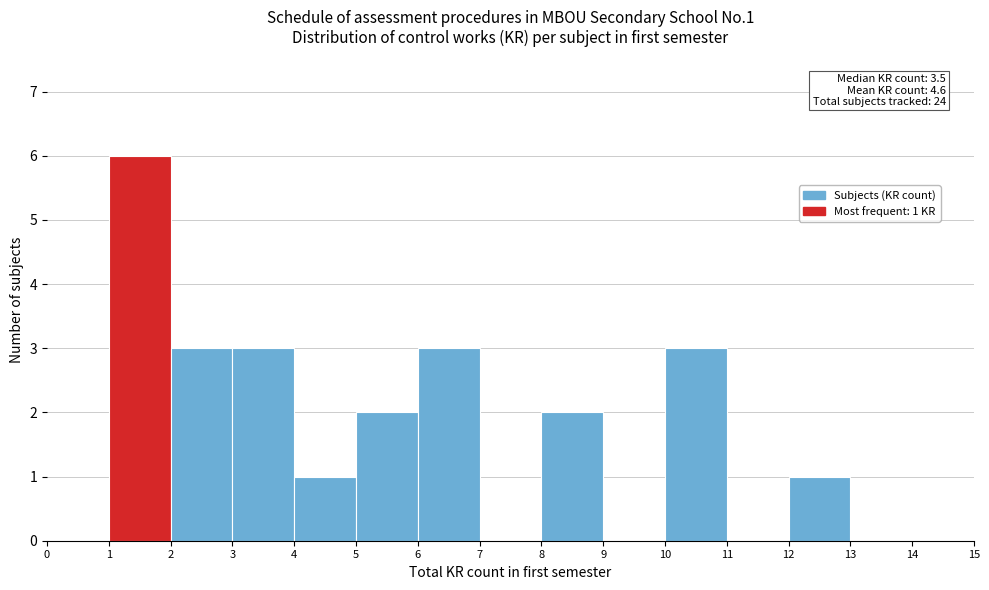

Which range on the x-axis has the tallest bar?

1 to 2